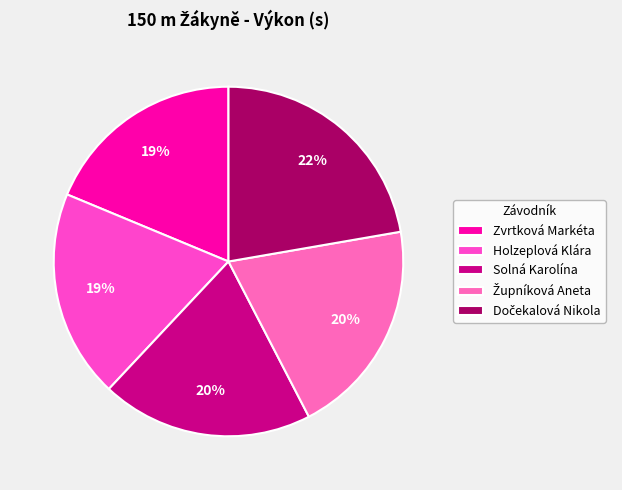

To the nearest percent, what portion does Dočekalová Nikola represent?

22%